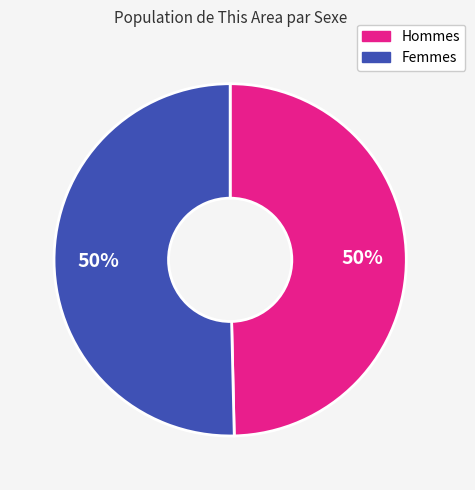

To the nearest percent, what is the average slice percentage?

50%